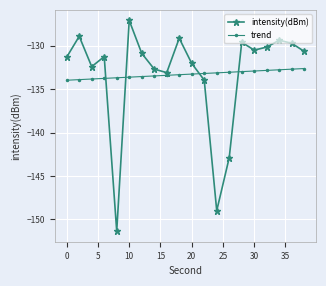

What is the maximum value for intensity(dBm)?

-127.1